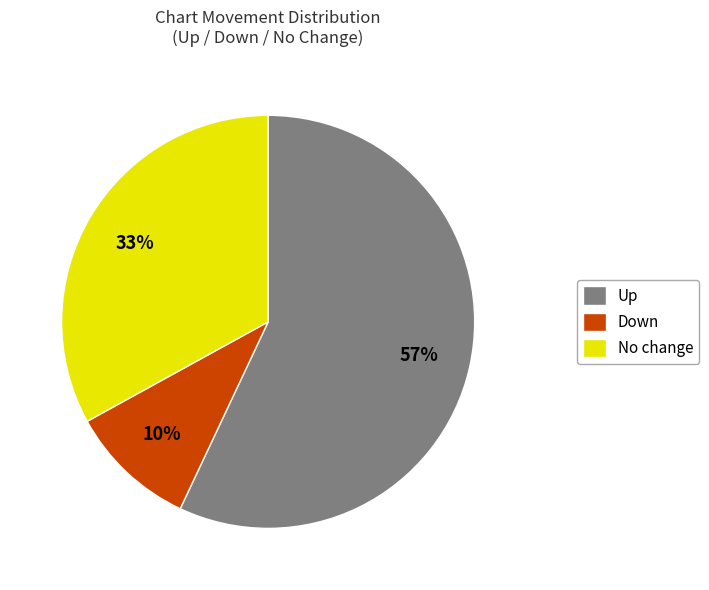

To the nearest percent, what percentage of the pie is Down?

10%